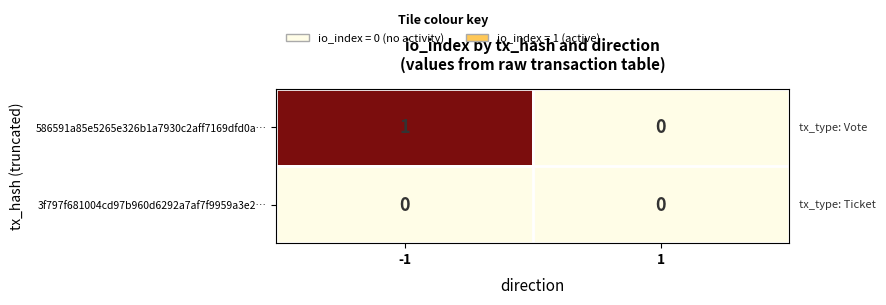

The 586591a85e5265e326b1a7930c2aff7169dfd0a… series shows 1 at 1. True or false?

False